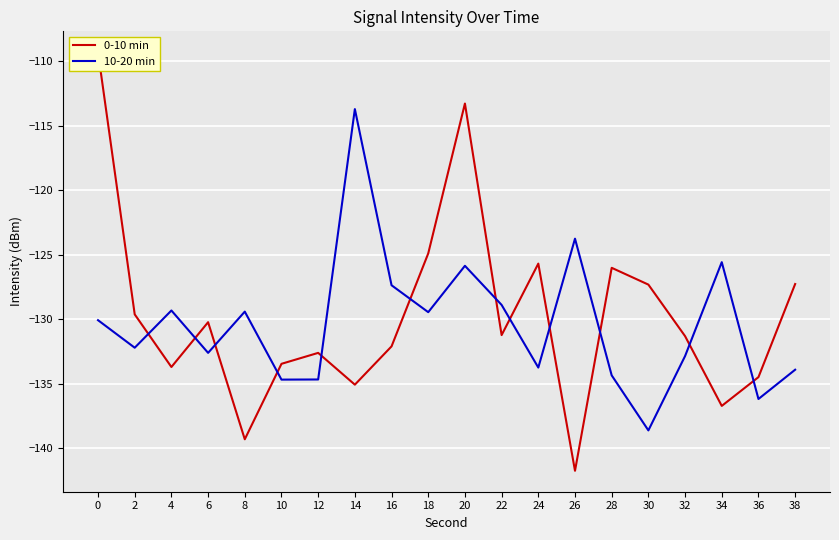

Where do 0-10 min and 10-20 min first cross each other?

2 and 4